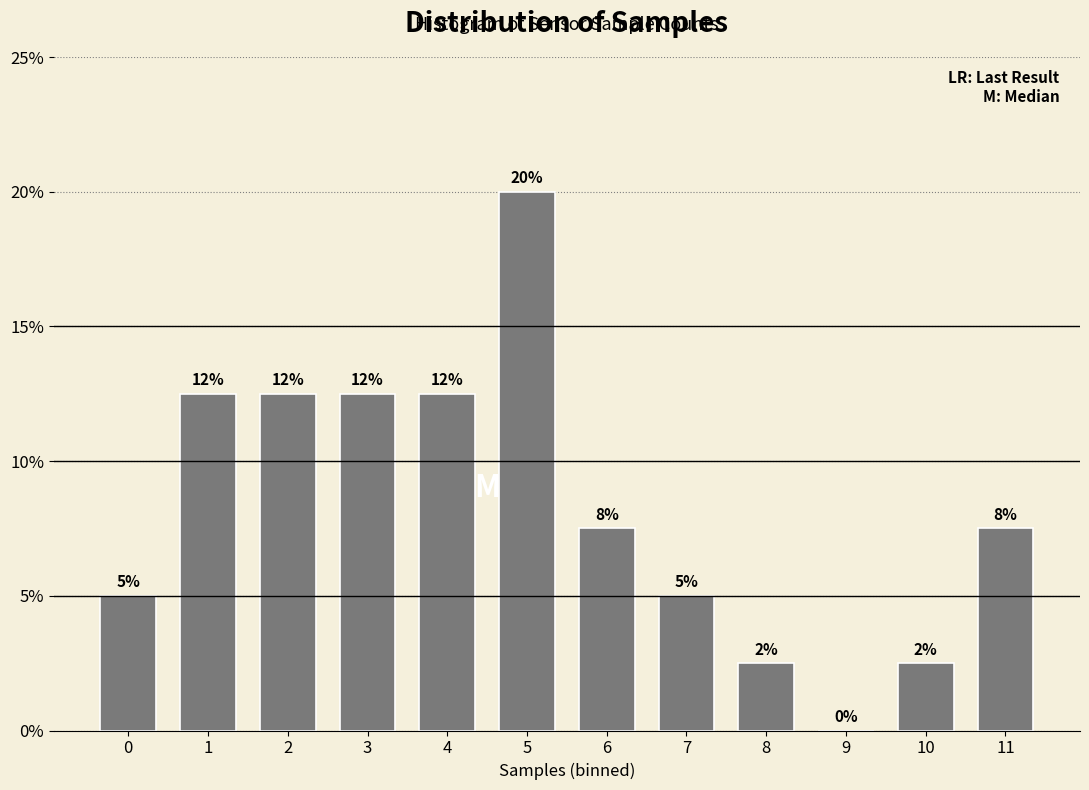

Are the bars horizontal?

No